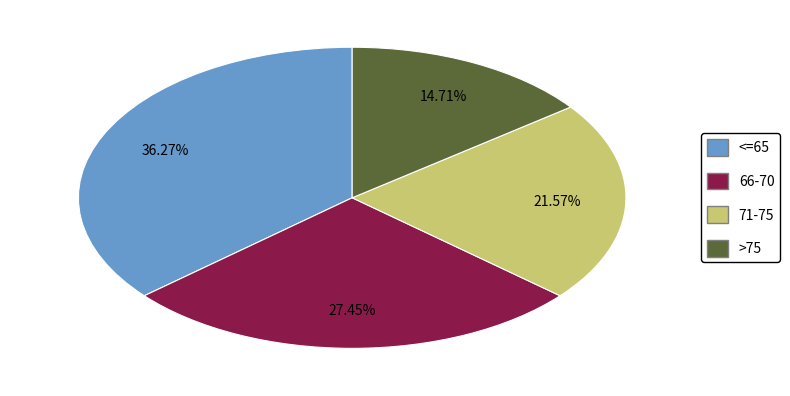

Is it true that >75 is 20% of the pie?

False